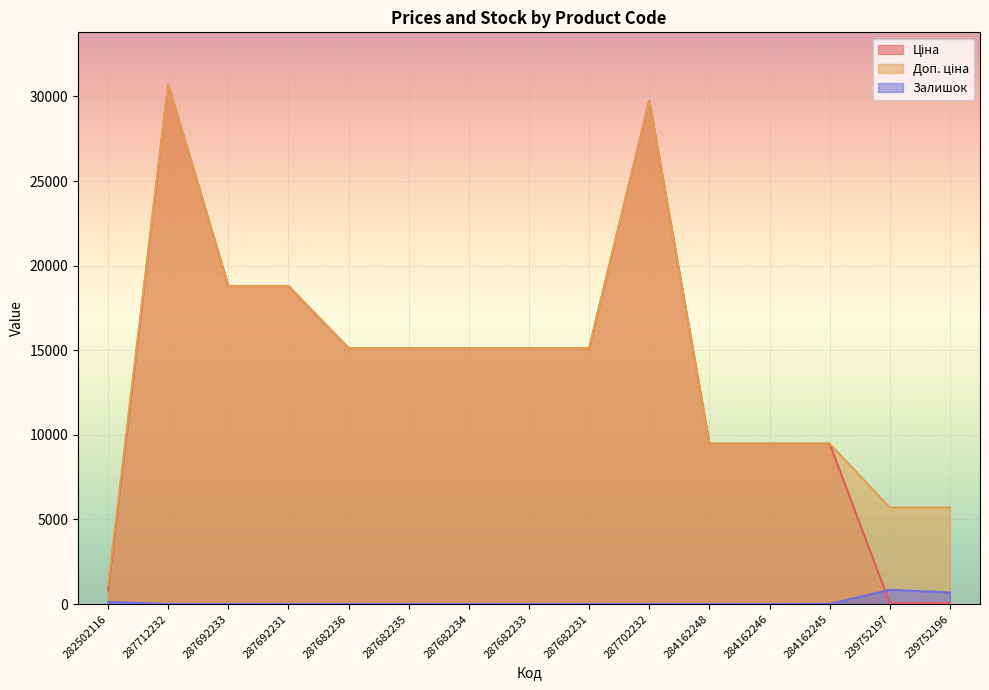

At which category does Ціна reach its first local peak?

287712232